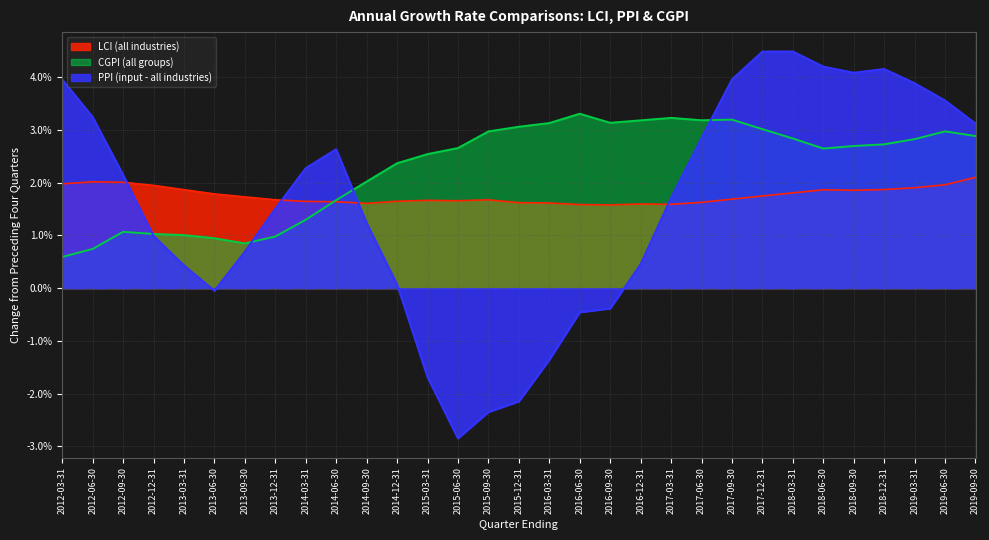

How many intersections are there between LCI (all industries) and PPI (input - all industries)?

4